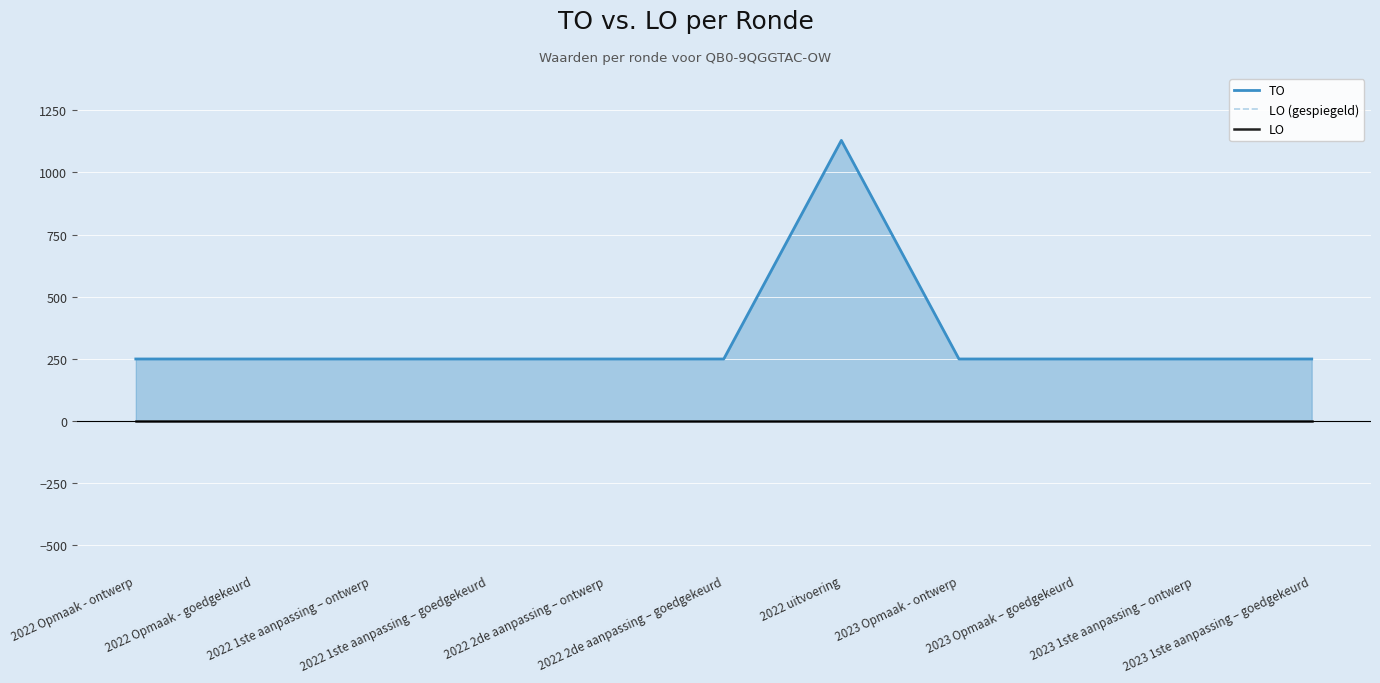

At how many categories does at least one series exceed 539?

1